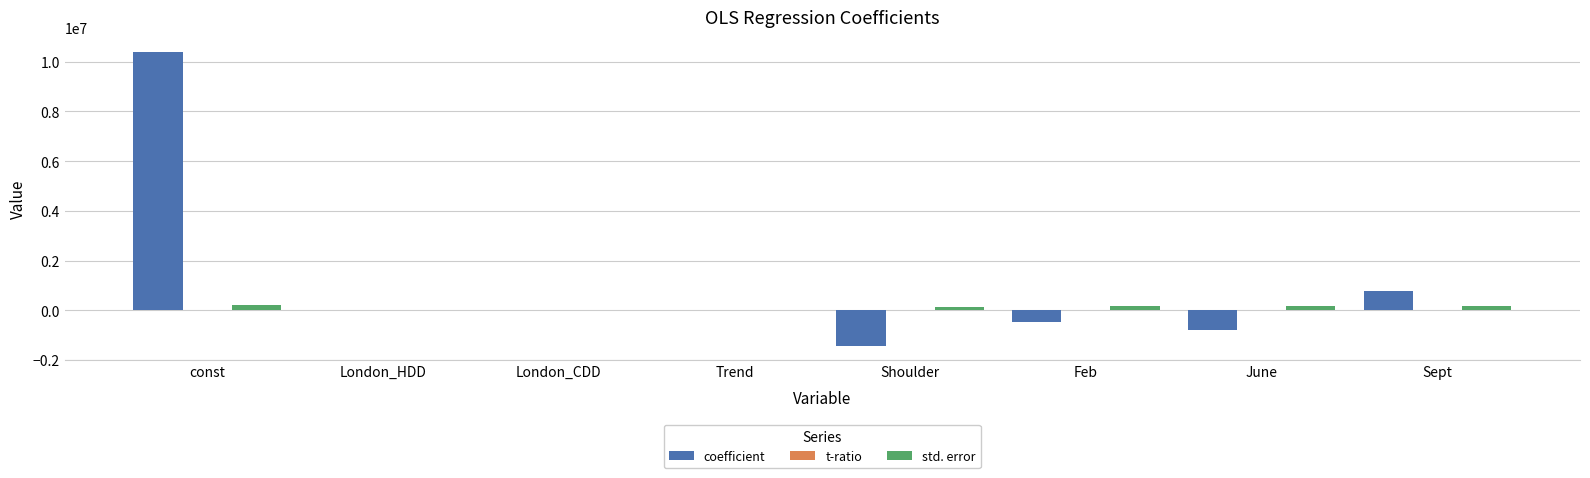

Is it true that coefficient equals 10401567.2 at const?

True